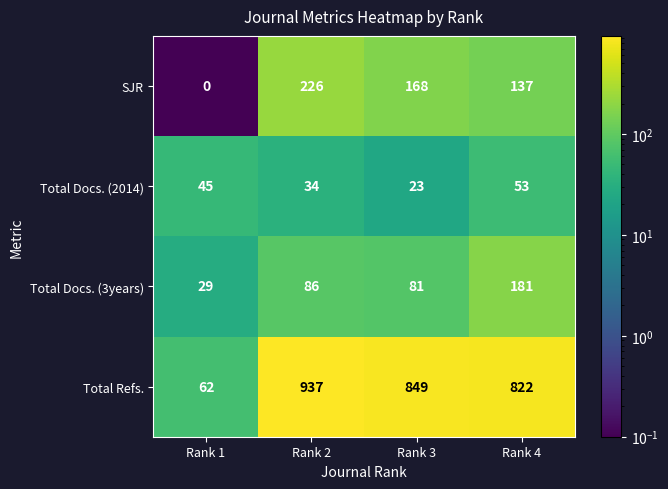

Reading right to left, list all the values displayed in this chart.

SJR: 137	168	226	0
Total Docs. (2014): 53	23	34	45
Total Docs. (3years): 181	81	86	29
Total Refs.: 822	849	937	62